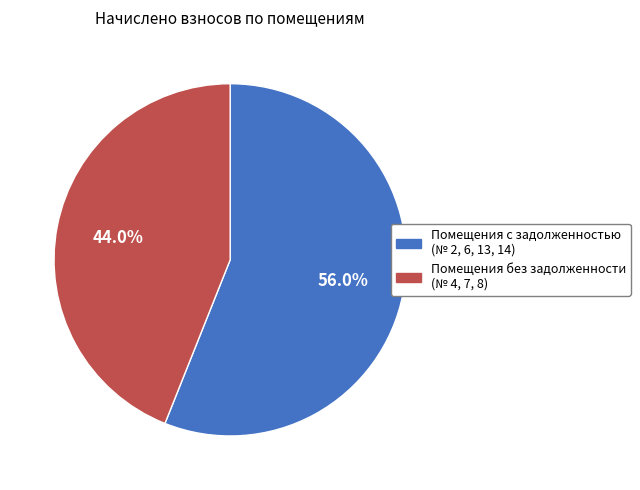

Which slice is the smallest?

Помещения без задолженности (№ 4, 7, 8)